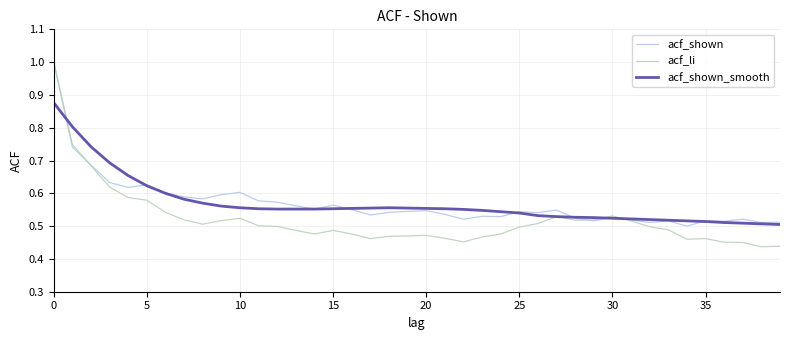

Which series has the widest spread of values?

acf_li